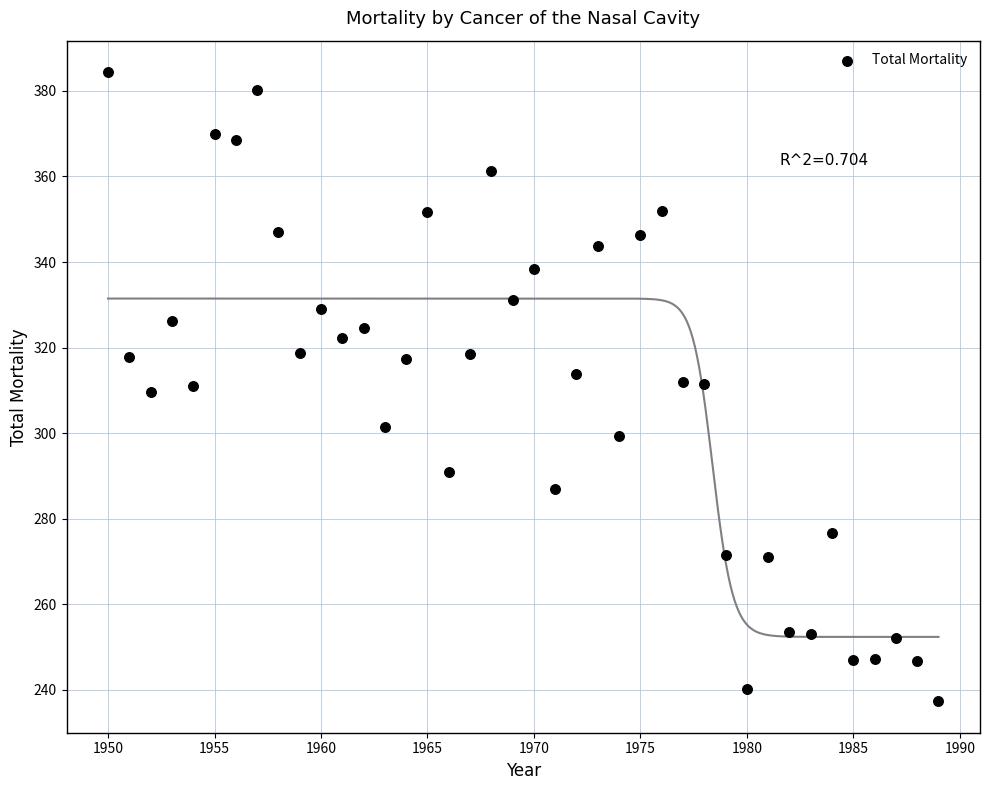

What is the range of Y values (max minus min)?

147.1